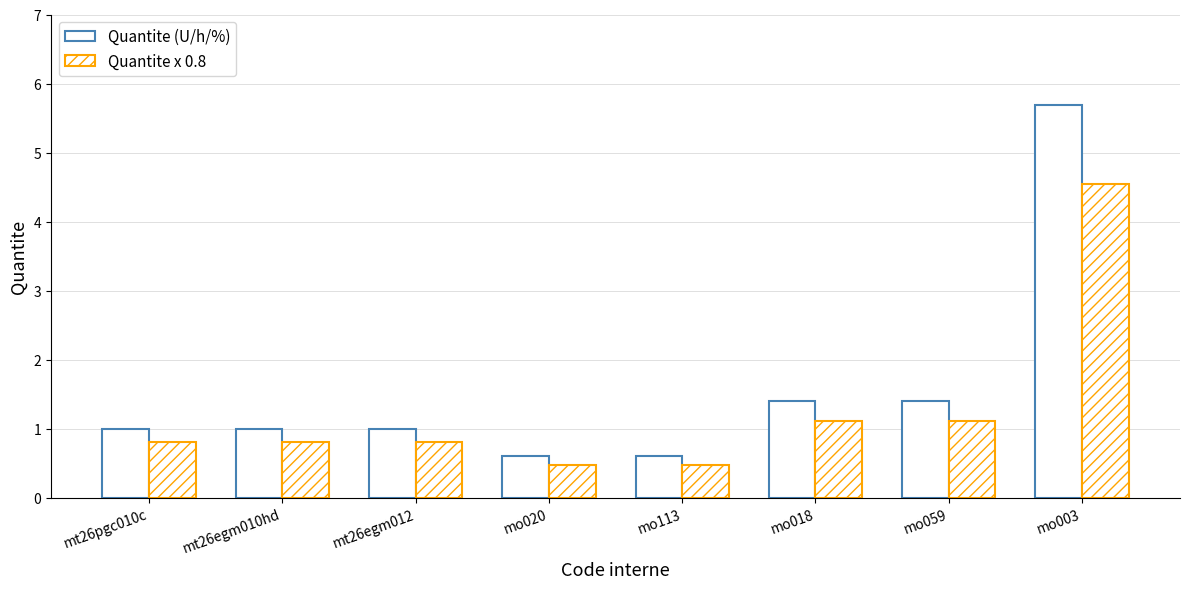

How many data points does each series have?

8